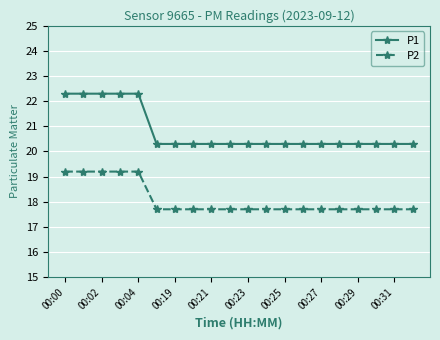

What is the value of the P1 point at the 4th from the left?

22.3